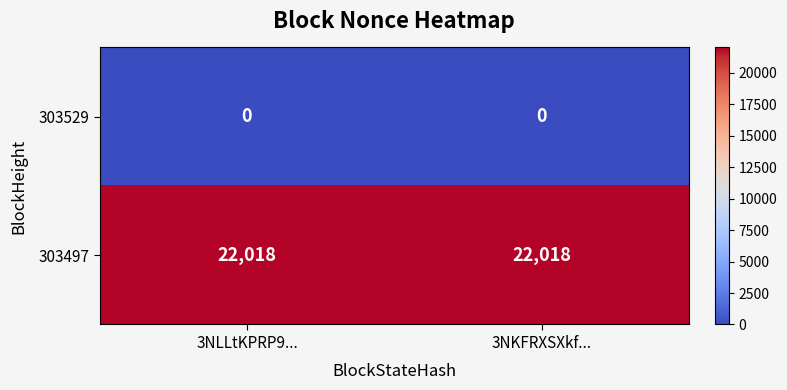

What is the maximum value for 303497?

22018